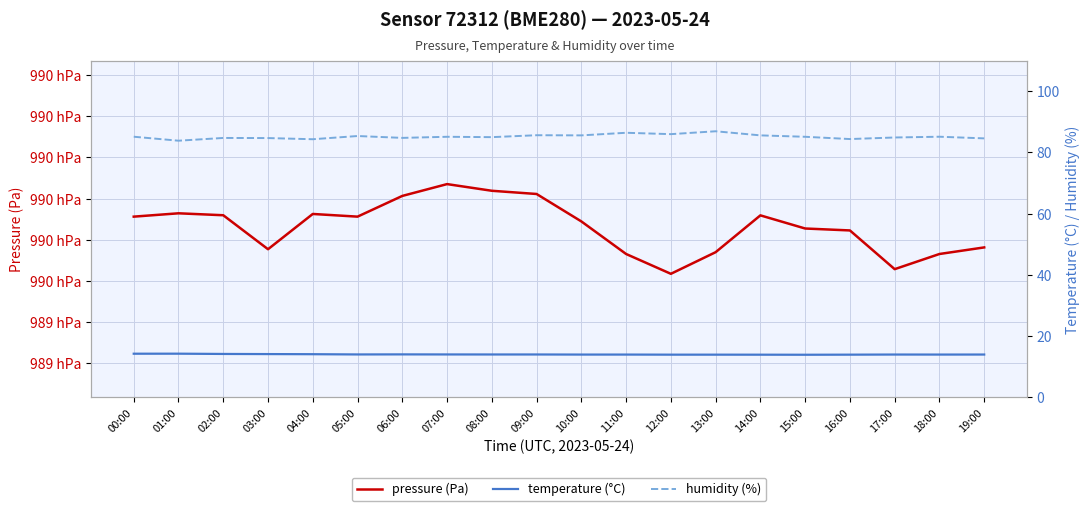

What is the label of the 15th point from the right?

05:00